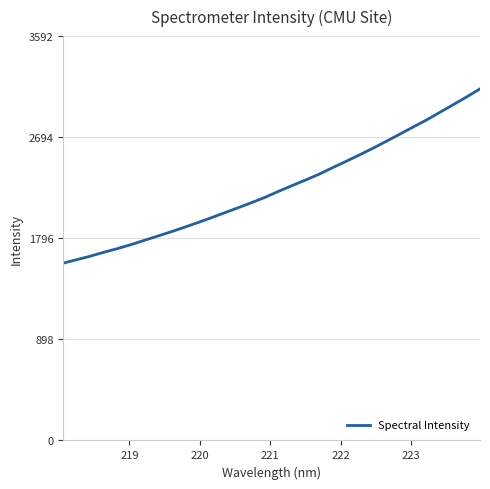

What is the difference between the maximum and minimum values?

1548.1